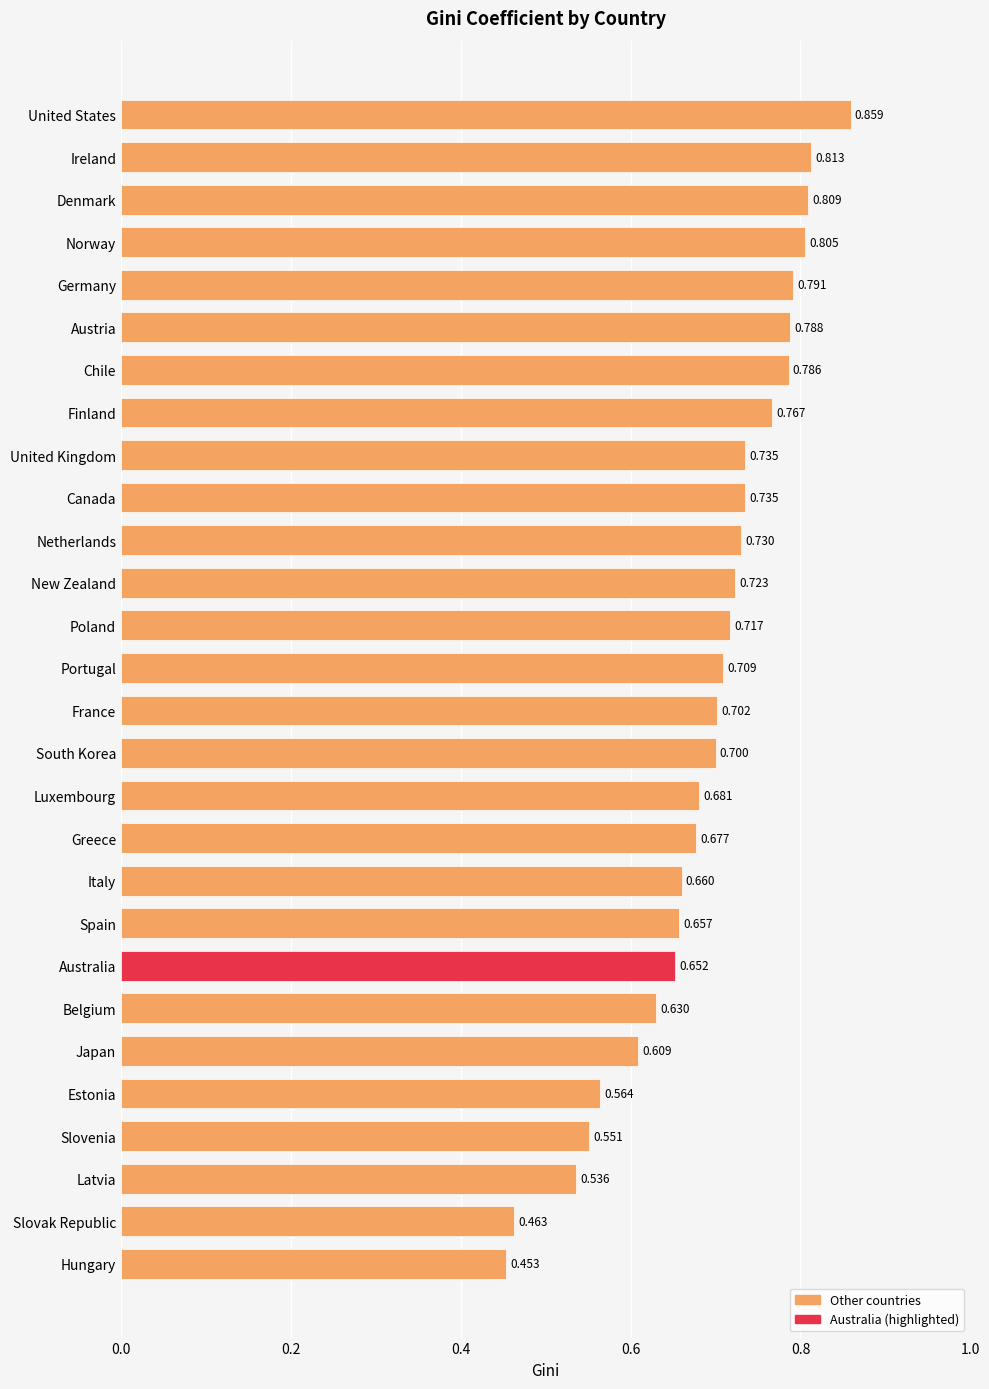

What is the difference between the maximum and minimum values?

0.4